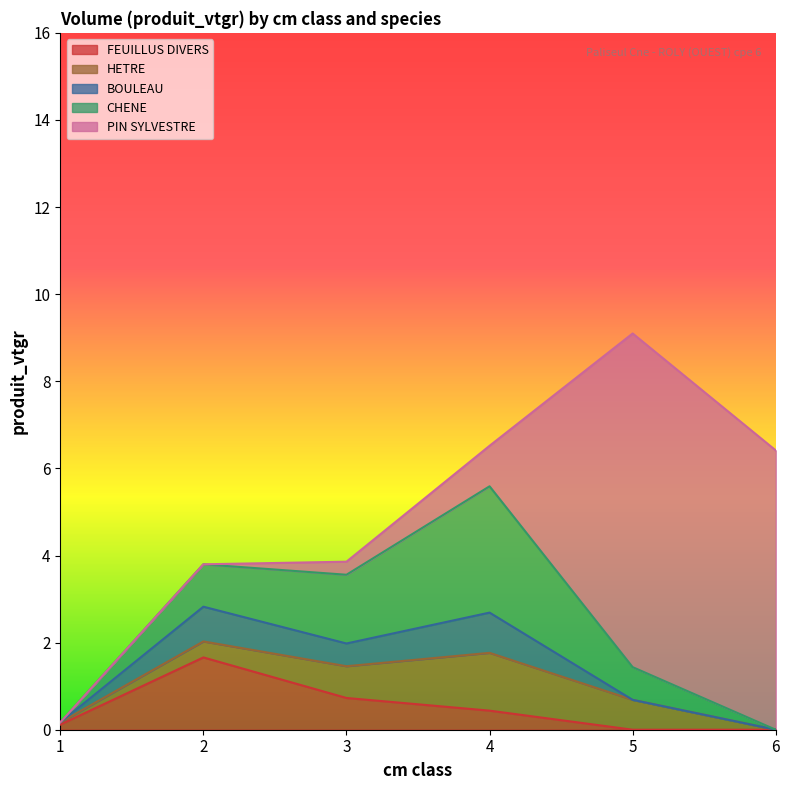

Which series has the largest total across all categories?

PIN SYLVESTRE